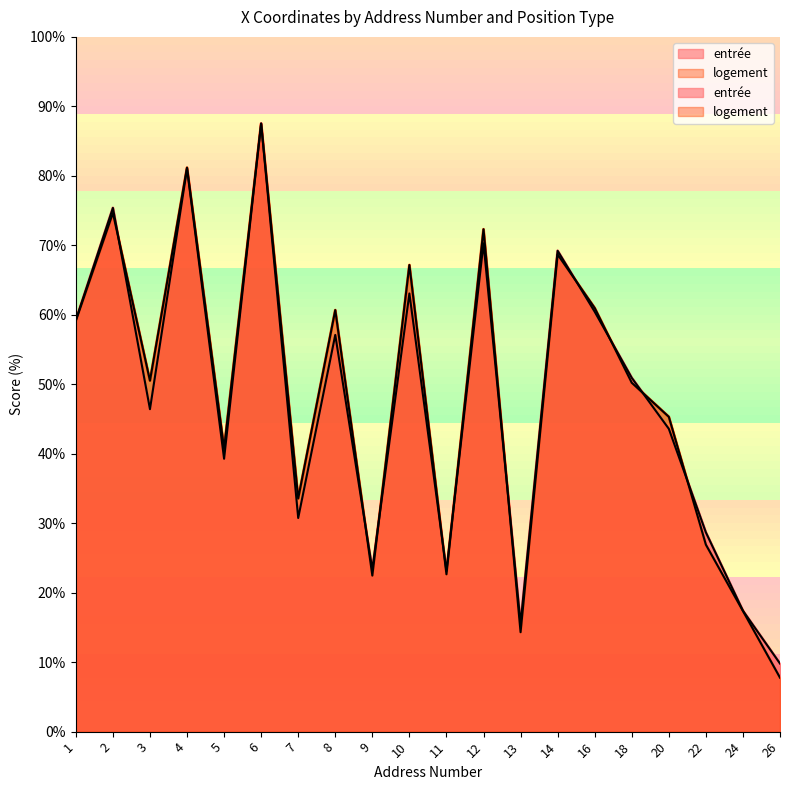

List the series in order of their overall mean, highest first.

logement, entrée